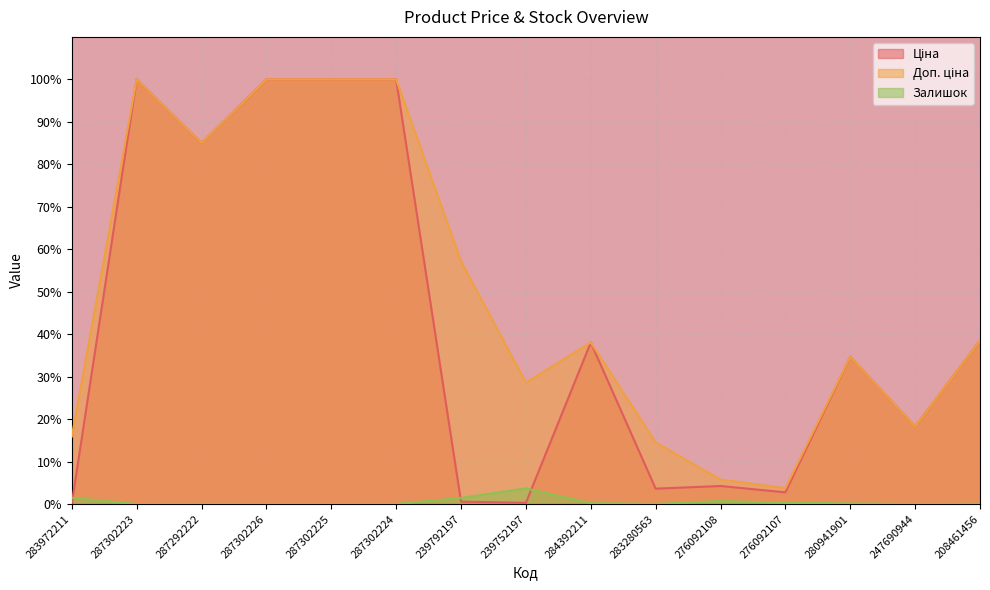

List the series in order of their overall mean, lowest first.

Залишок, Ціна, Доп. ціна